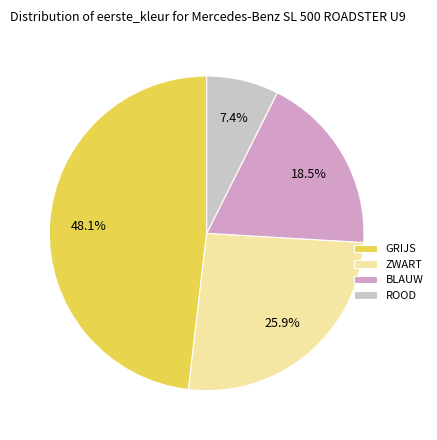

Which slice is the smallest?

ROOD